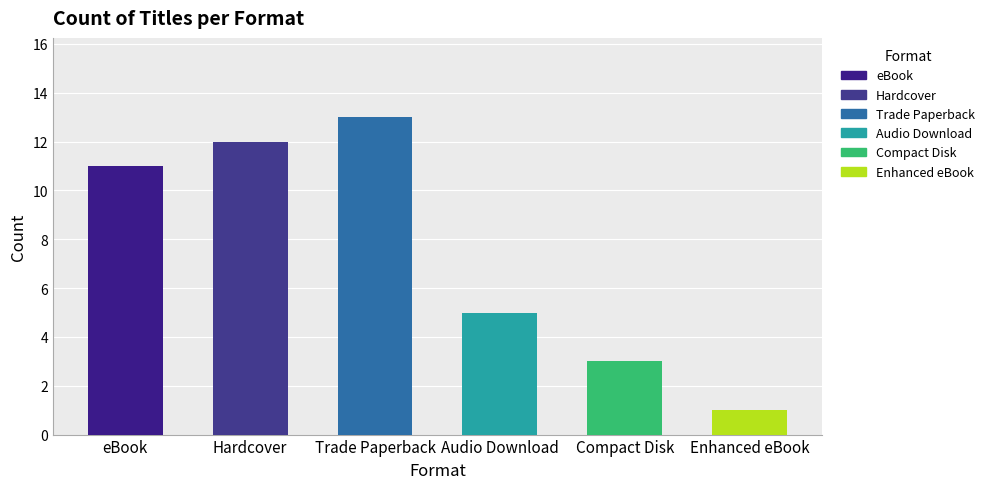

Where is the data nearest to the value 7?

Audio Download